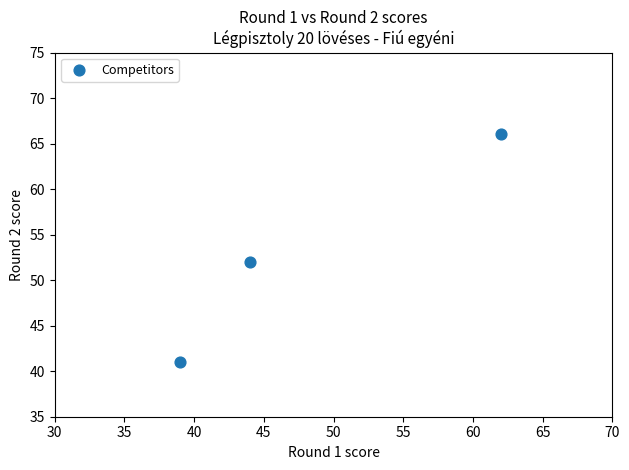

What is the average Y value?

53